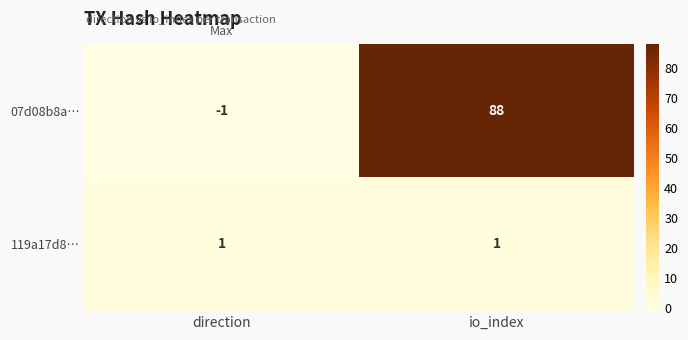

Rank the series by their maximum value, from lowest to highest.

119a17d8…, 07d08b8a…